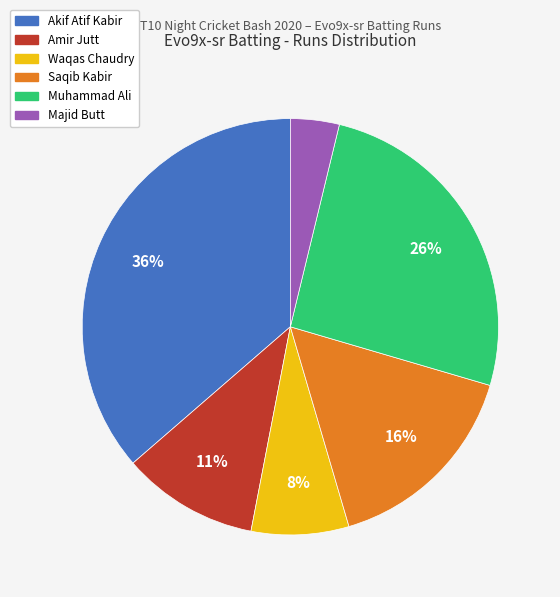

To the nearest percent, what is the average slice percentage?

17%